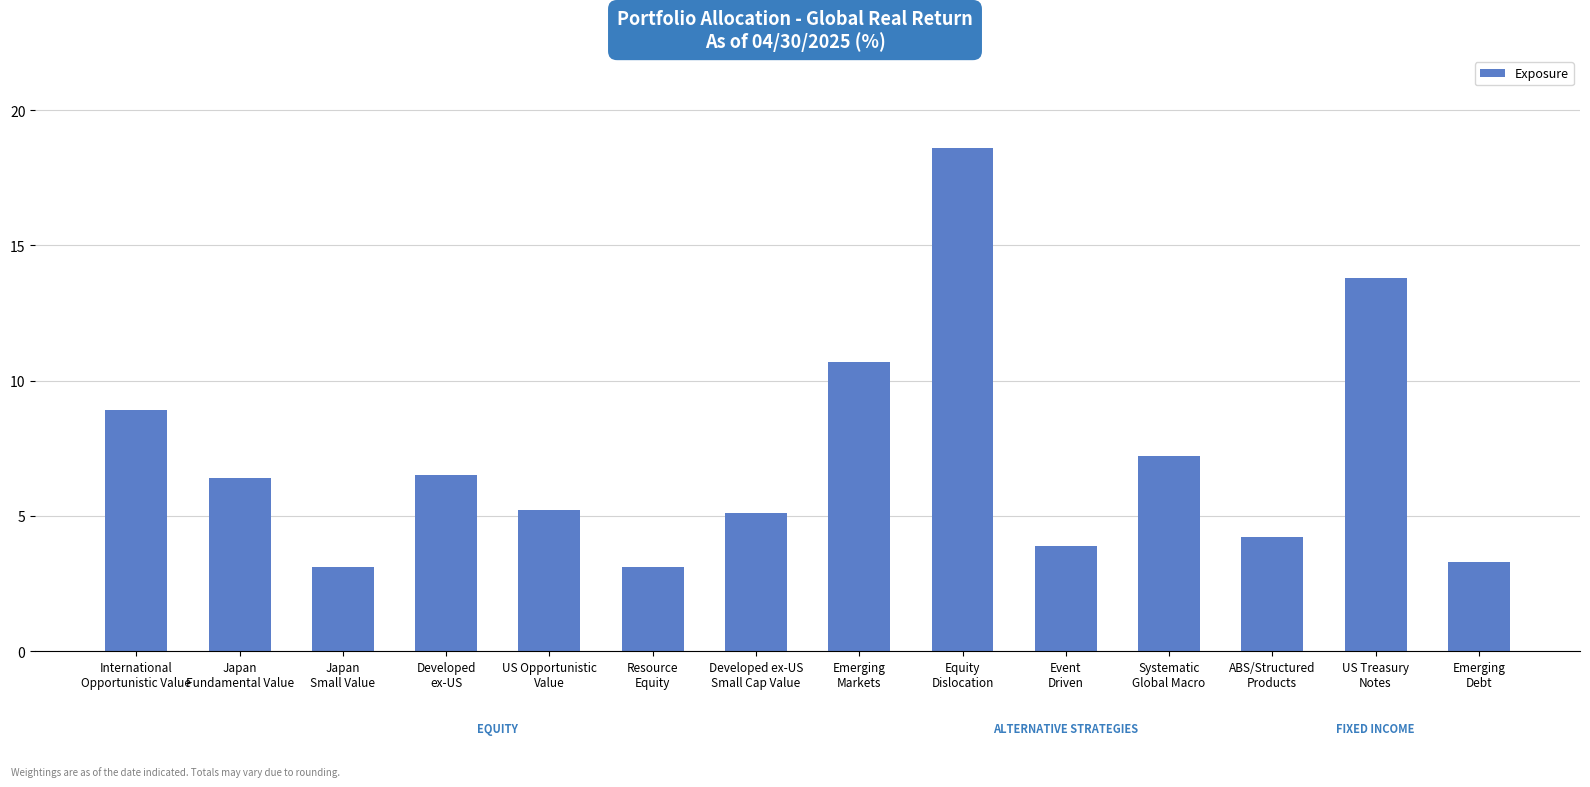

What is the difference between the maximum and minimum values?

15.5